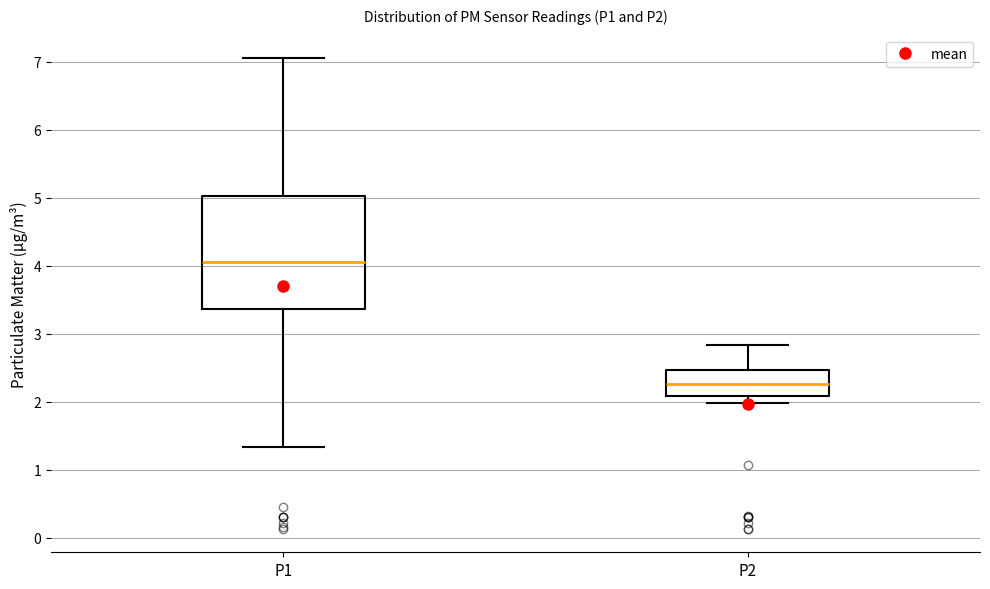

Which box is the tallest, from its lower edge to its upper edge?

P1